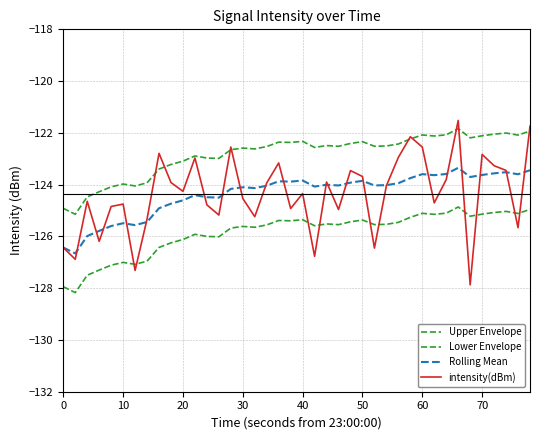

How many lines are shown in the chart?

4